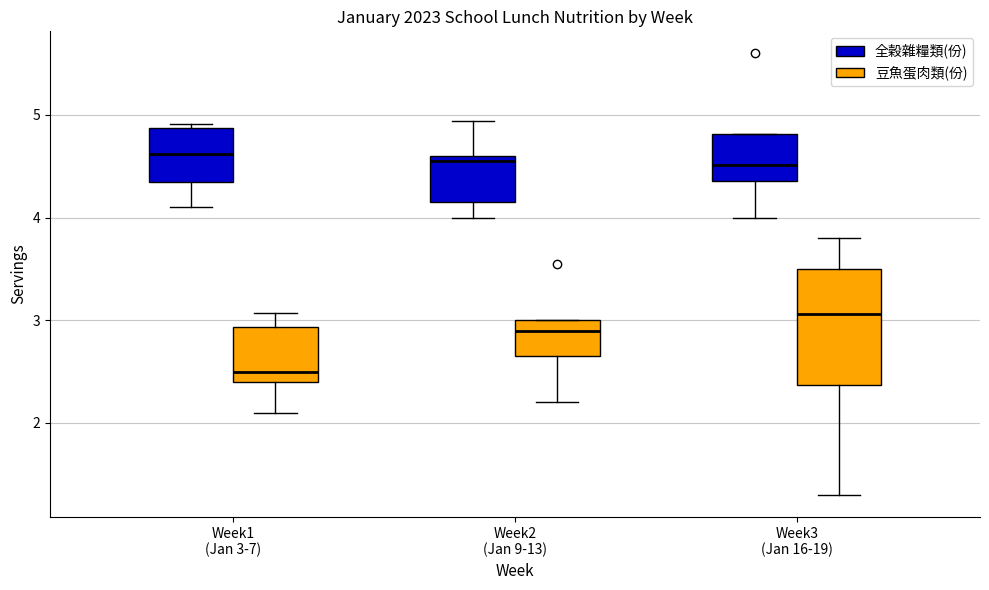

Which box's median line is the lowest?

Week1 (Jan 3-7) (豆魚蛋肉類(份))